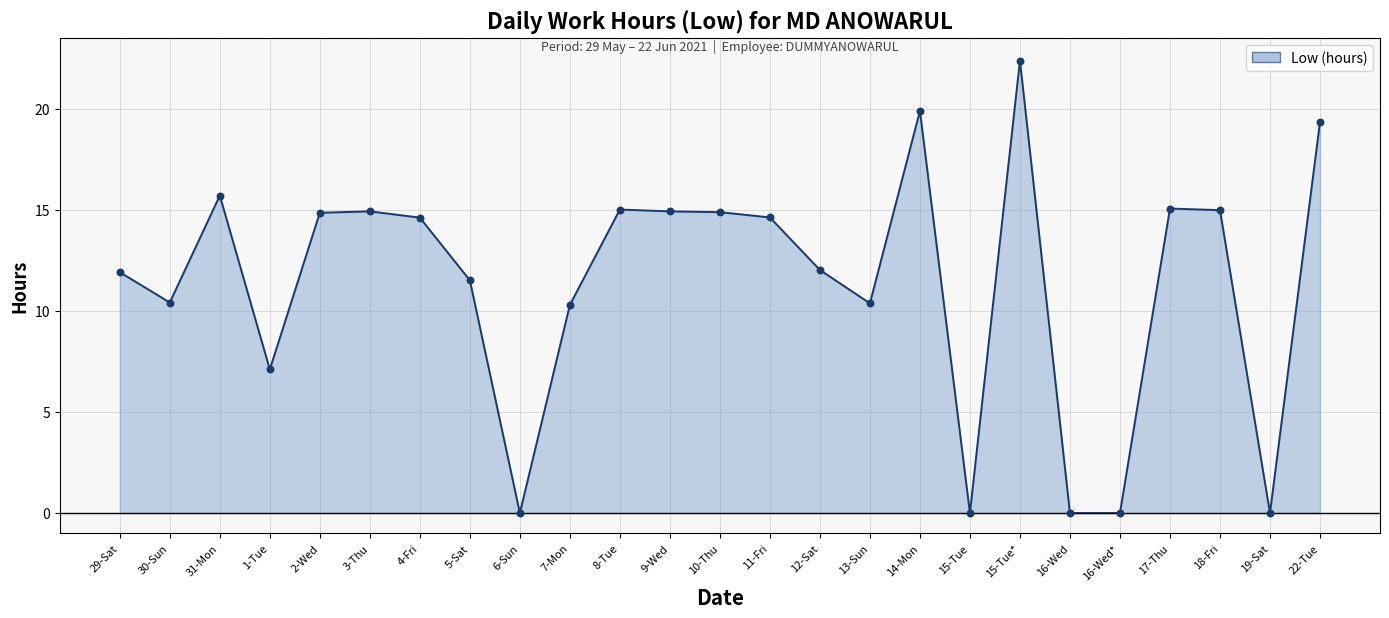

Between 31-Mon and 9-Wed, which is larger?

31-Mon